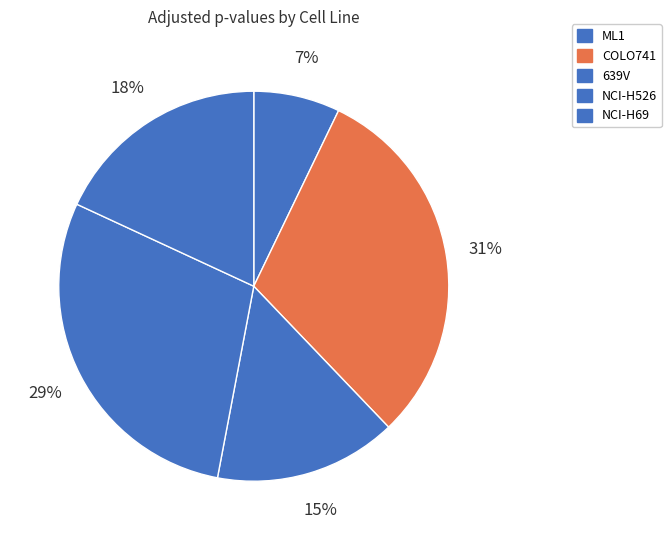

Is there a majority slice in this chart?

No